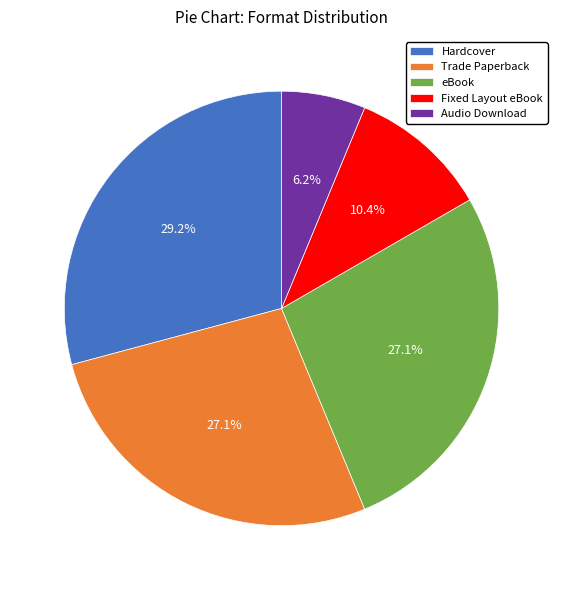

Does Hardcover account for over 50% of the chart?

No